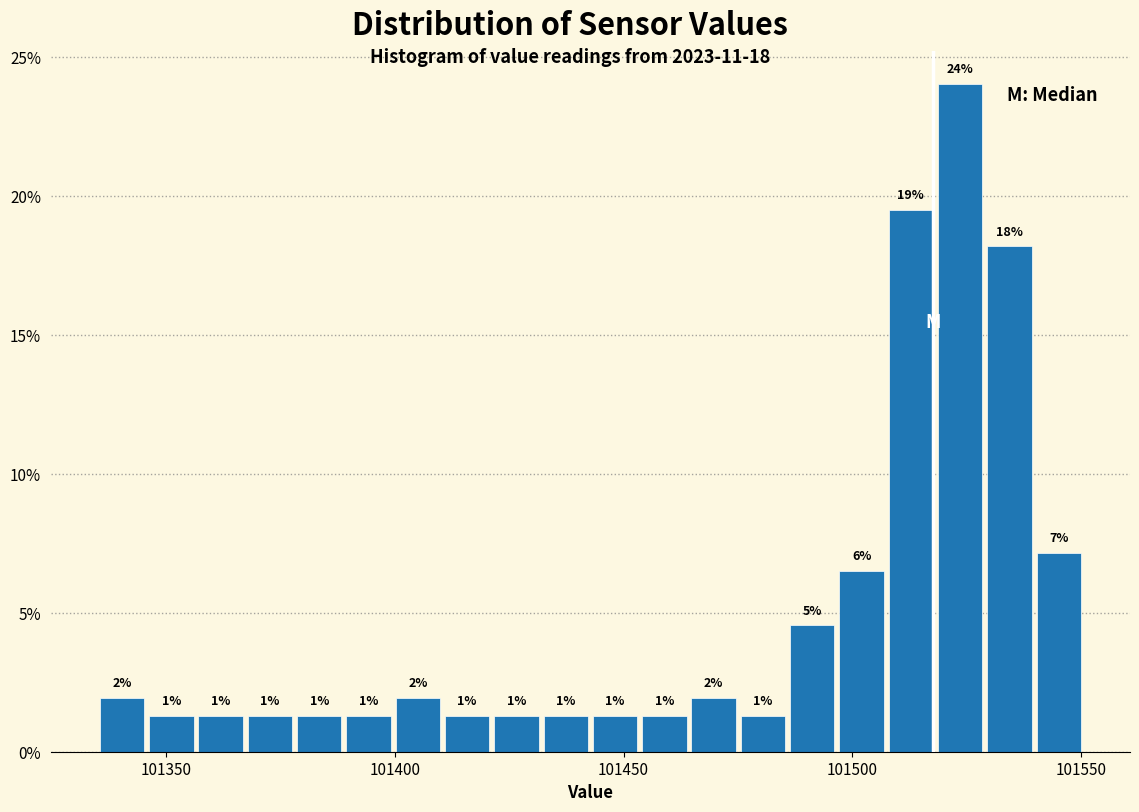

Read against the x-axis, roughly where is the centre of the tallest bar?

101525